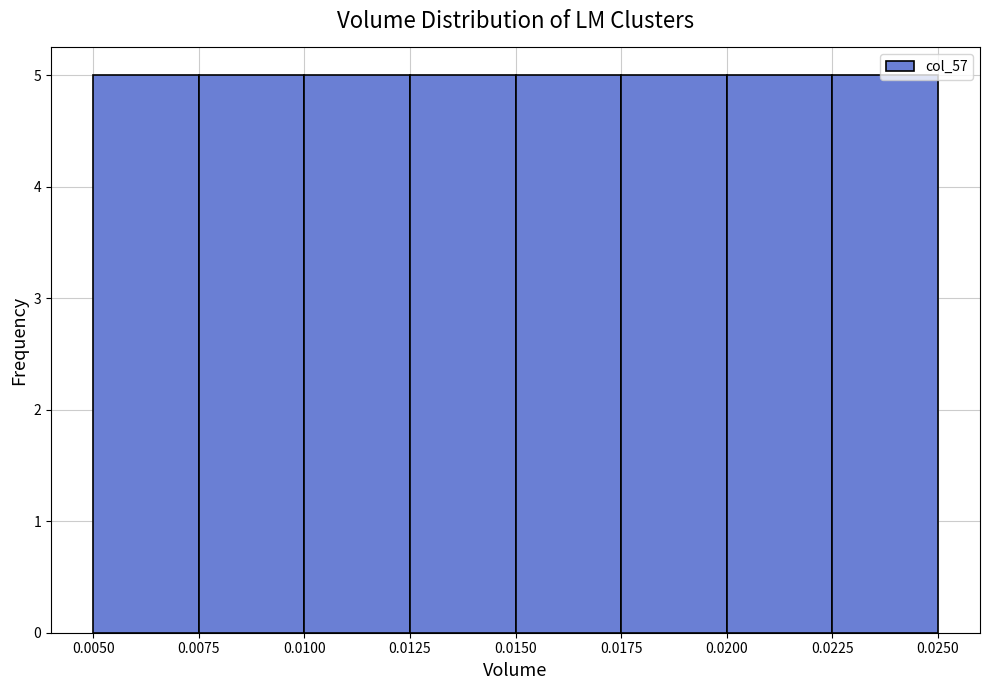

Reading left to right, list every bar in this chart as the range it spans on the x-axis followed by its height. The values are not printed on the chart, so give them approximately, as read against the axis.

0.0050 to 0.0075: 5
0.0075 to 0.0100: 5
0.0100 to 0.0125: 5
0.0125 to 0.0150: 5
0.0150 to 0.0175: 5
0.0175 to 0.0200: 5
0.0200 to 0.0225: 5
0.0225 to 0.0250: 5